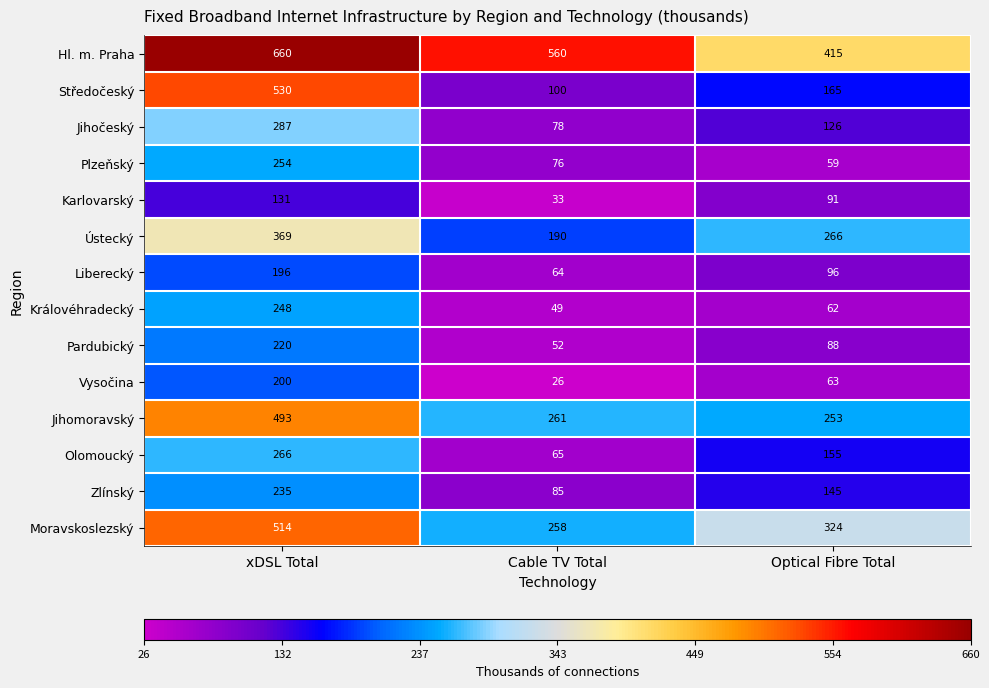

The Olomoucký series shows 87 at Cable TV Total. True or false?

False